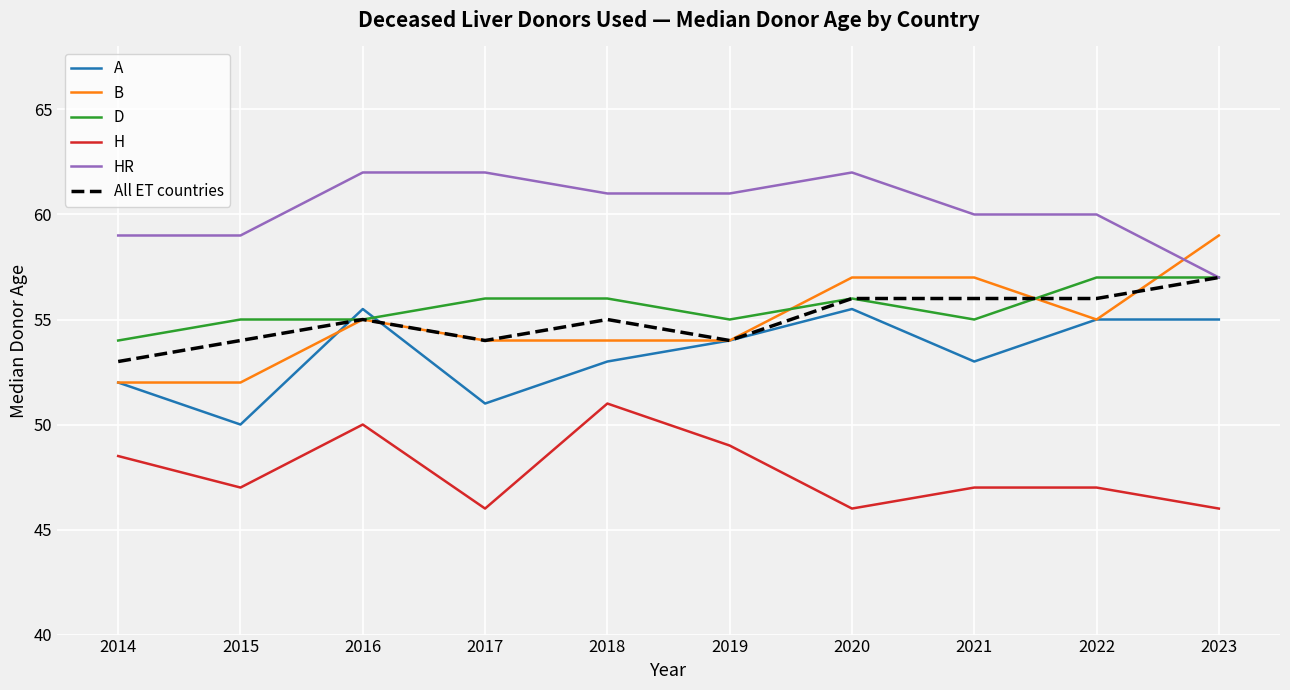

What are all the series names shown in the legend?

A, B, D, H, HR, All ET countries